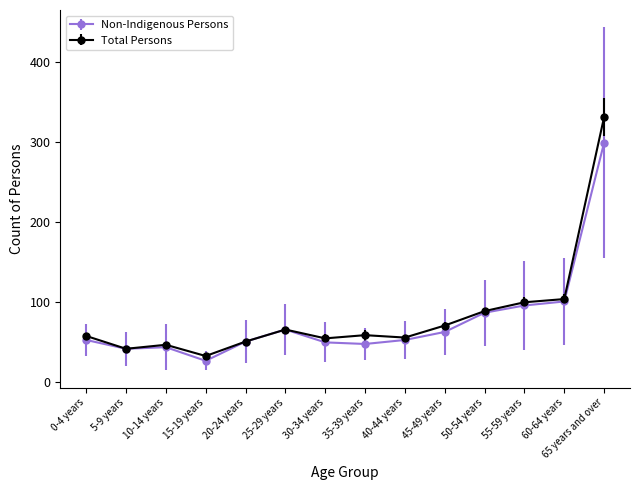

At which category is the sum across all series the highest?

65 years and over